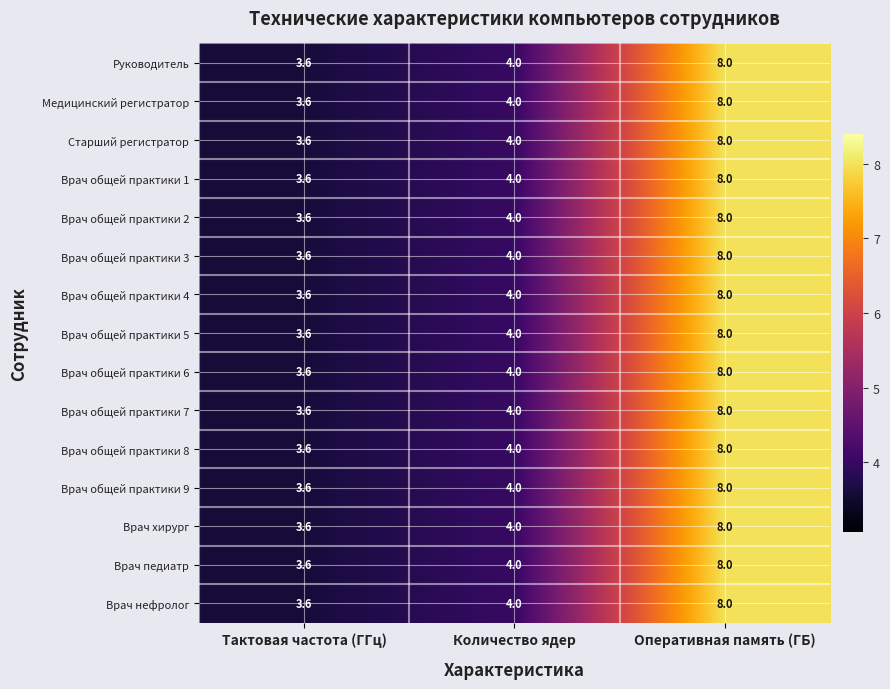

What is the total value across all series at Количество ядер?

60.0